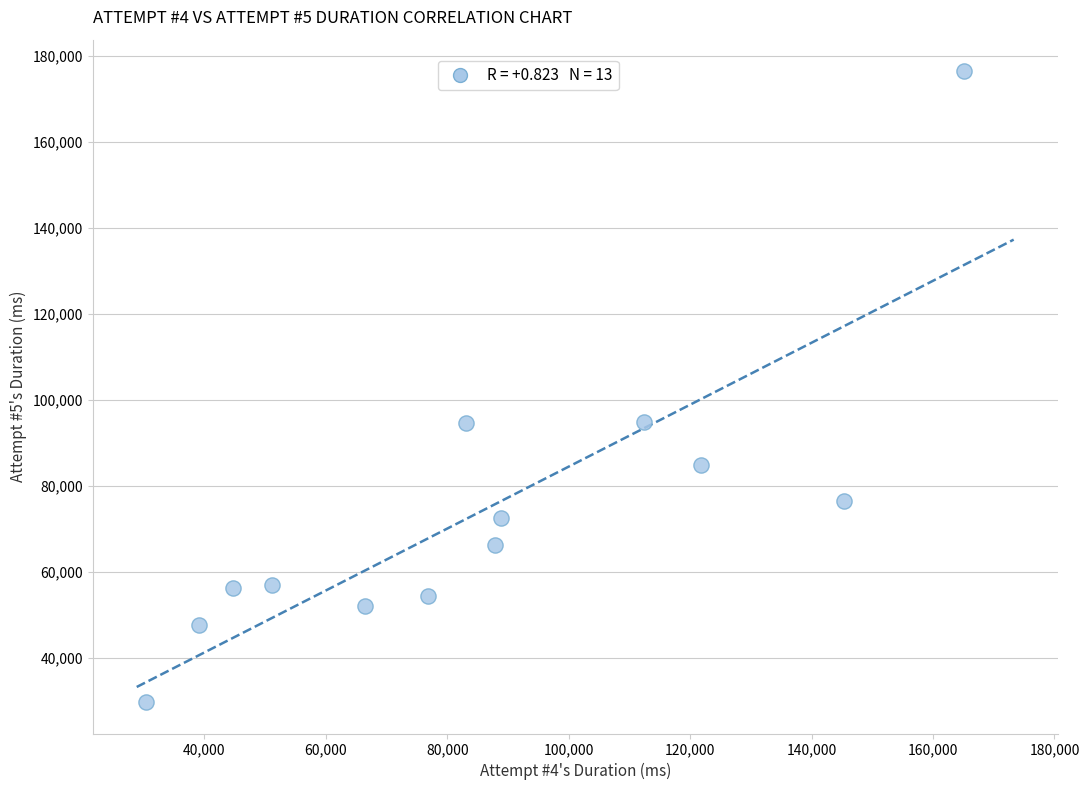

What is the range of X values (max minus min)?

134649